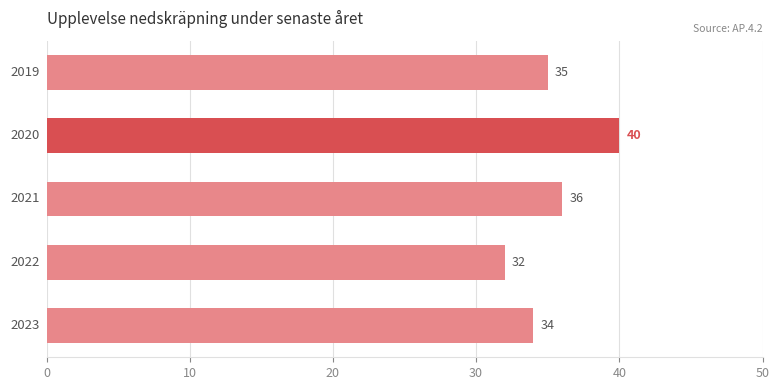

What is the difference between the maximum and second lowest values?

6